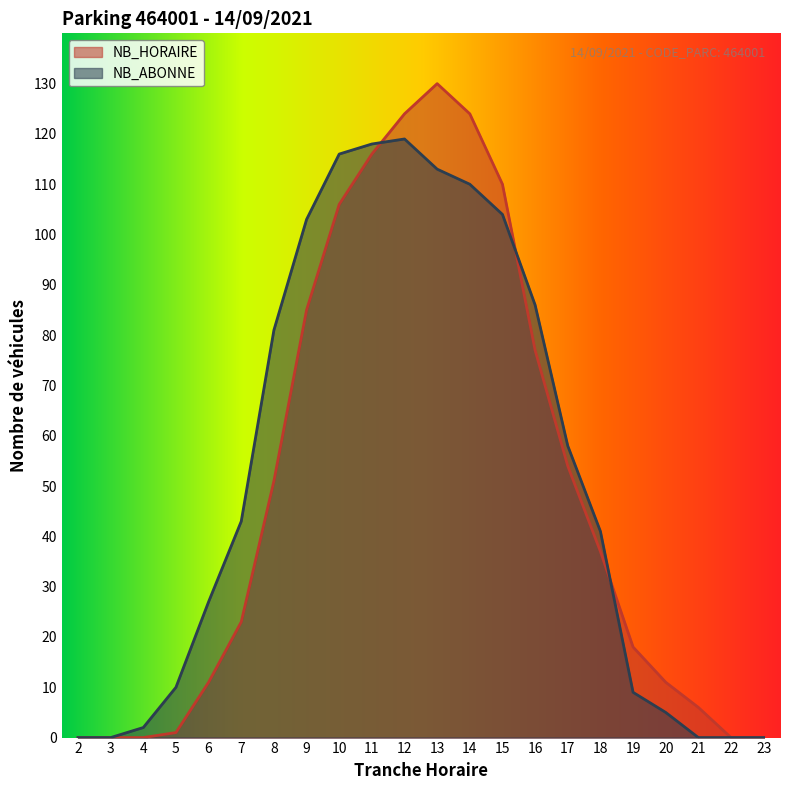

How many values in NB_ABONNE are above zero?

17